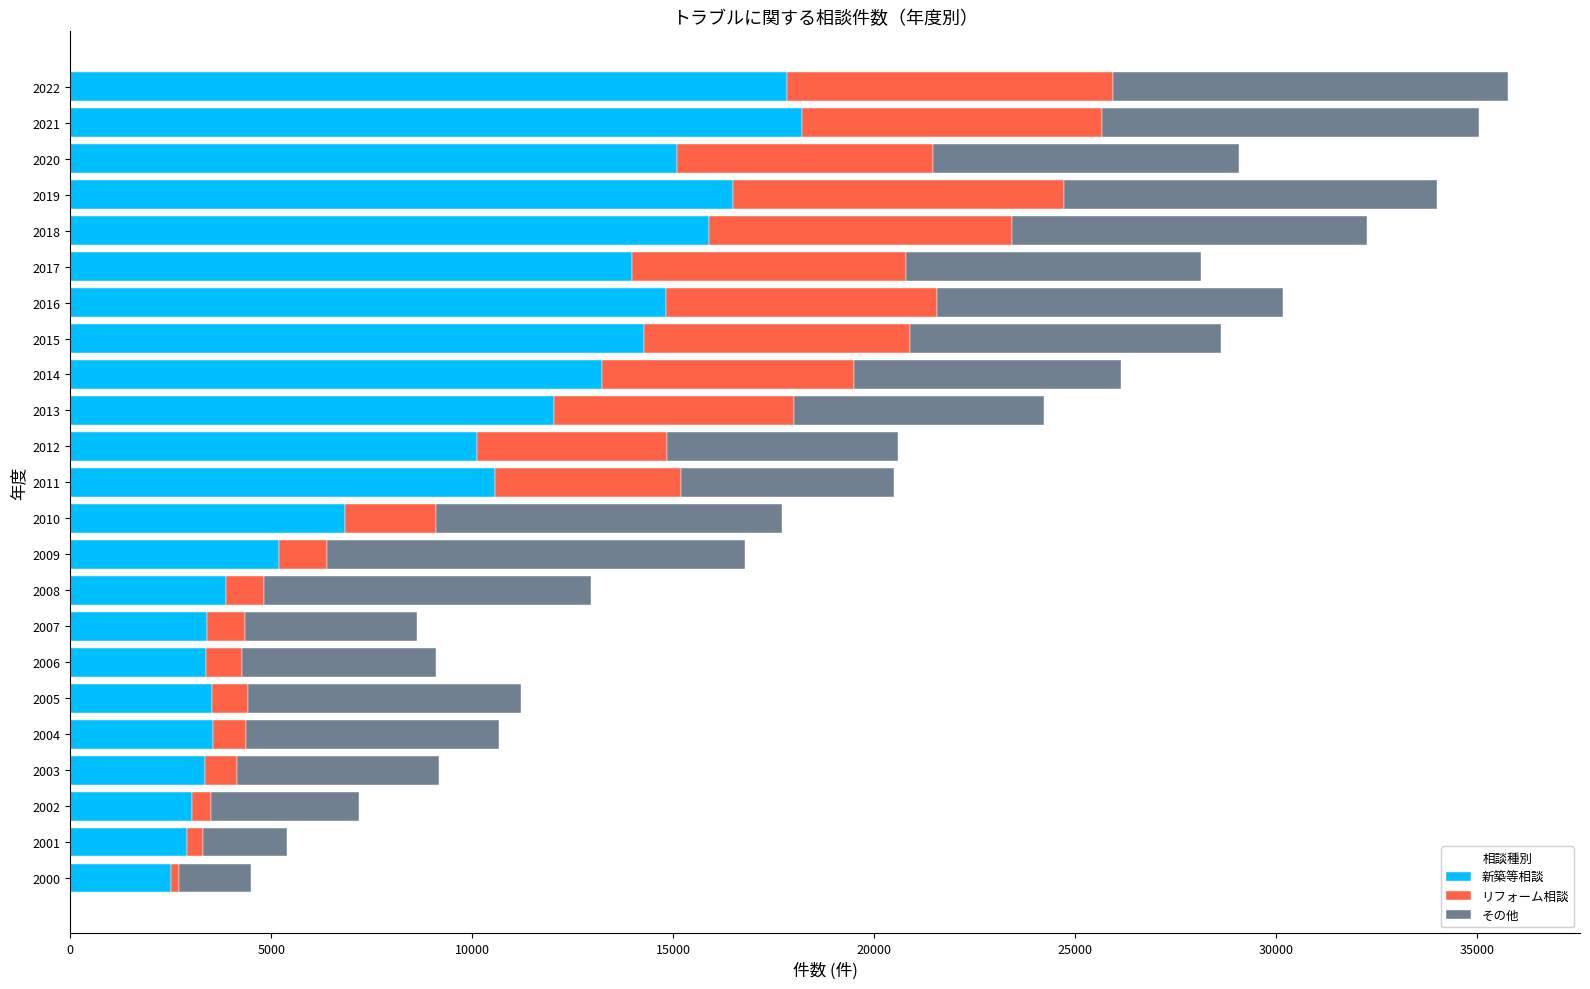

Is it true that 新築等相談 equals 15883 at 2018?

True